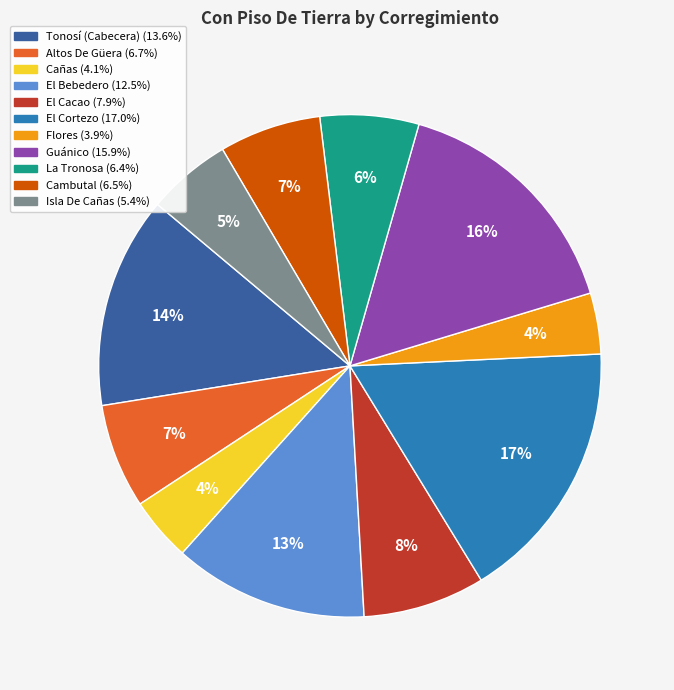

Which category has the biggest portion of the pie?

El Cortezo